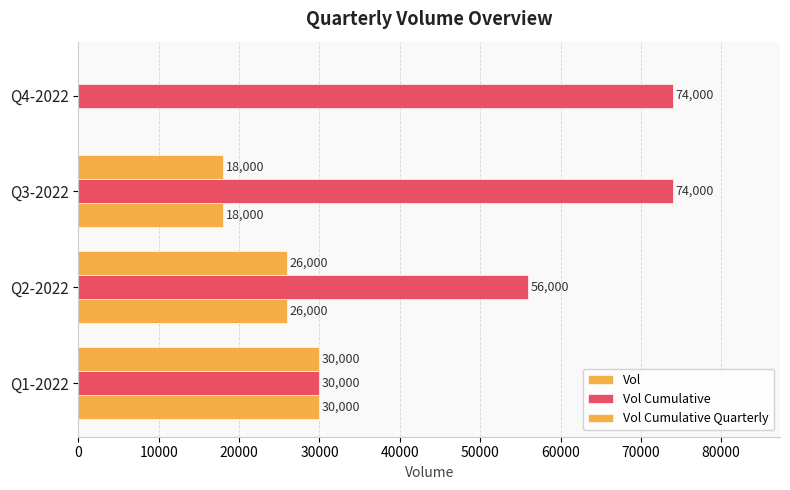

How many positive values does the Vol series have?

3